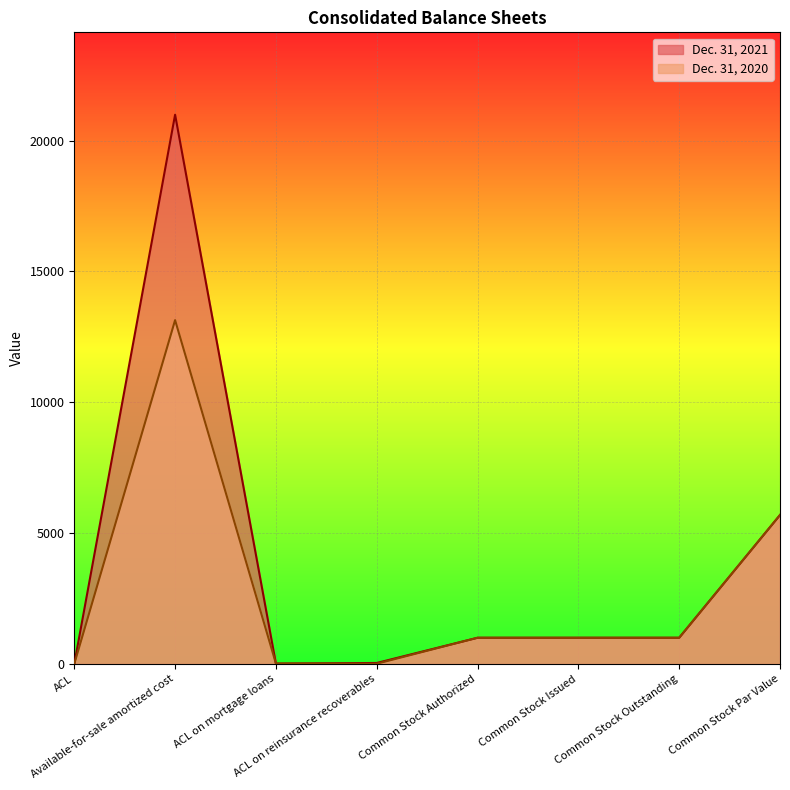

What position from the left is Available-for-sale amortized cost?

2